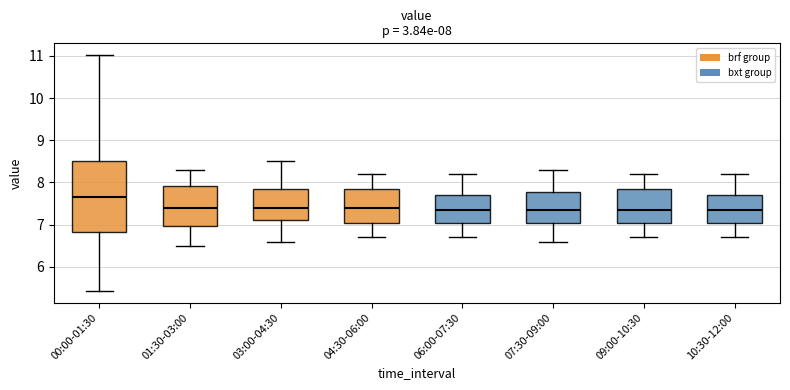

Which box is the tallest, from its lower edge to its upper edge?

00:00-01:30